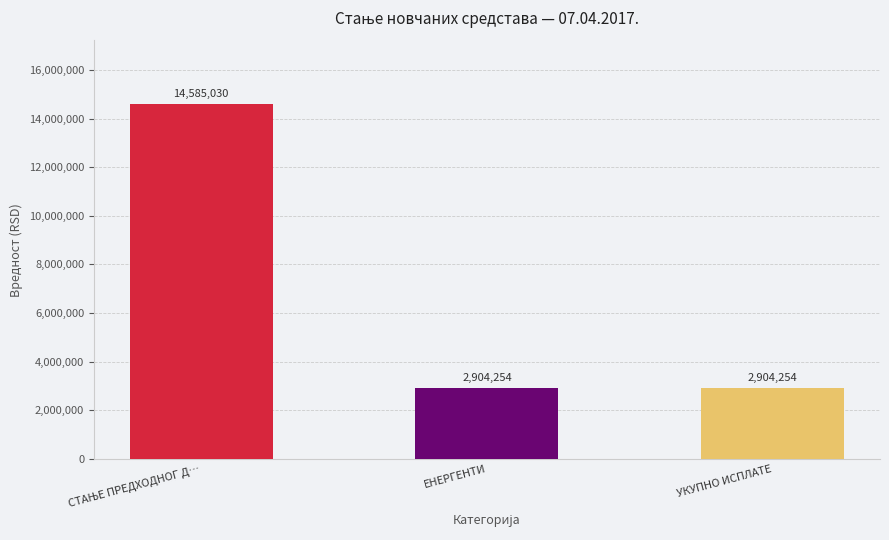

Does the chart contain any negative values?

No